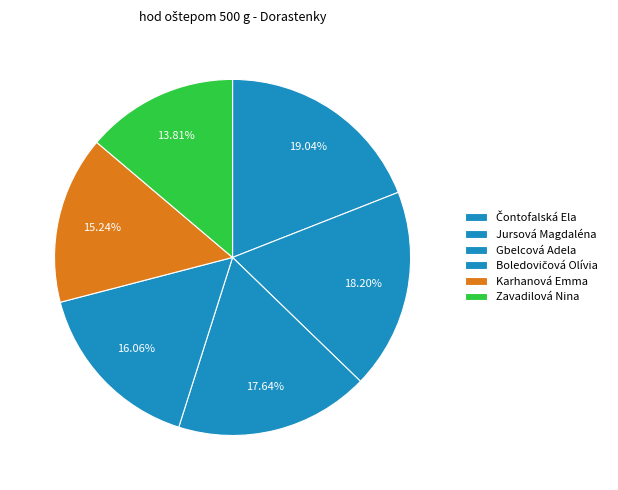

Rank the categories by value from lowest to highest.

Zavadilová Nina, Karhanová Emma, Boledovičová Olívia, Gbelcová Adela, Jursová Magdaléna, Čontofalská Ela